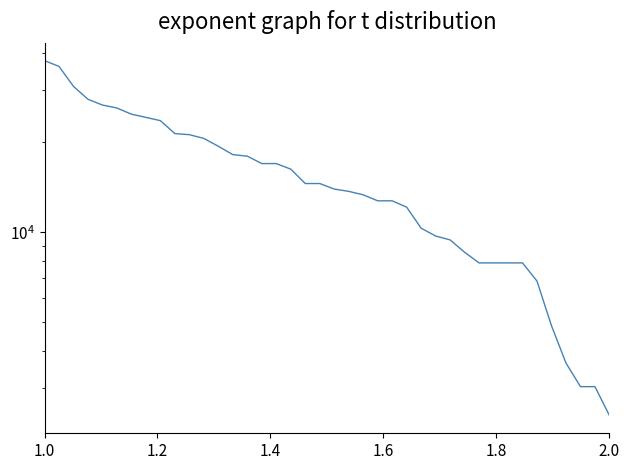

What is the value of the 4th point from the left?

27922